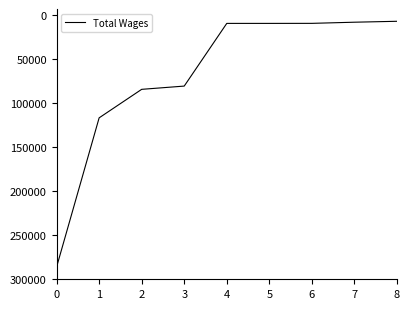

Is it true that the value at 1 is 116474?

True